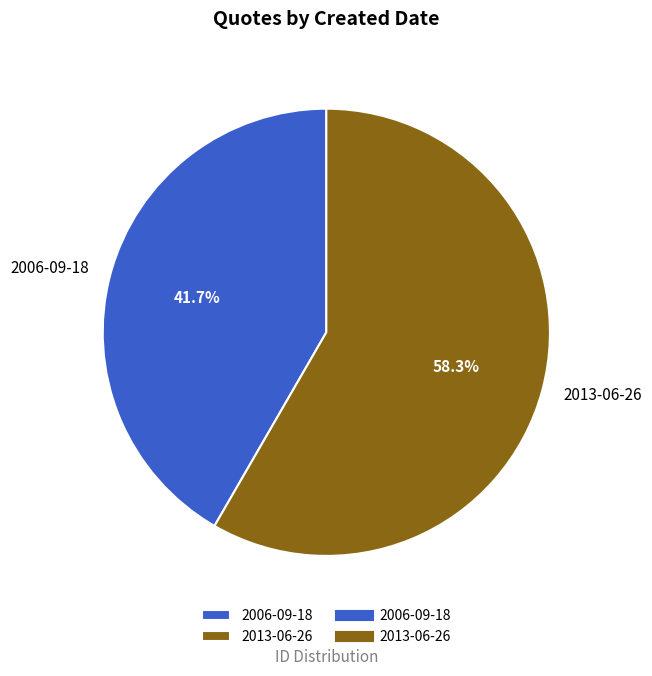

True or false: 2013-06-26 accounts for 58% of the total.

True